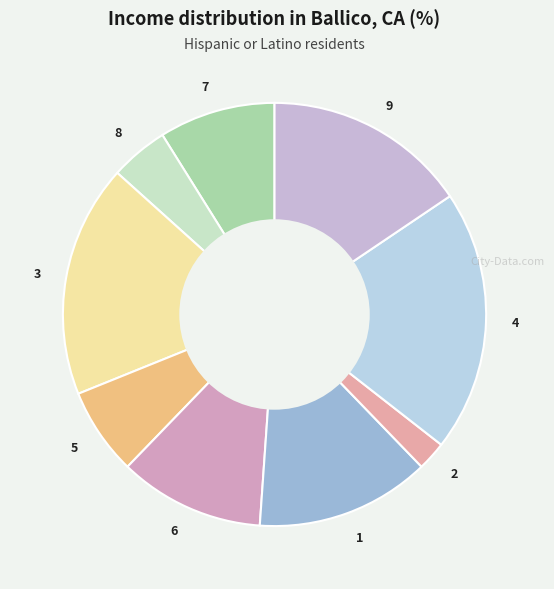

Count the number of slices in the pie.

9